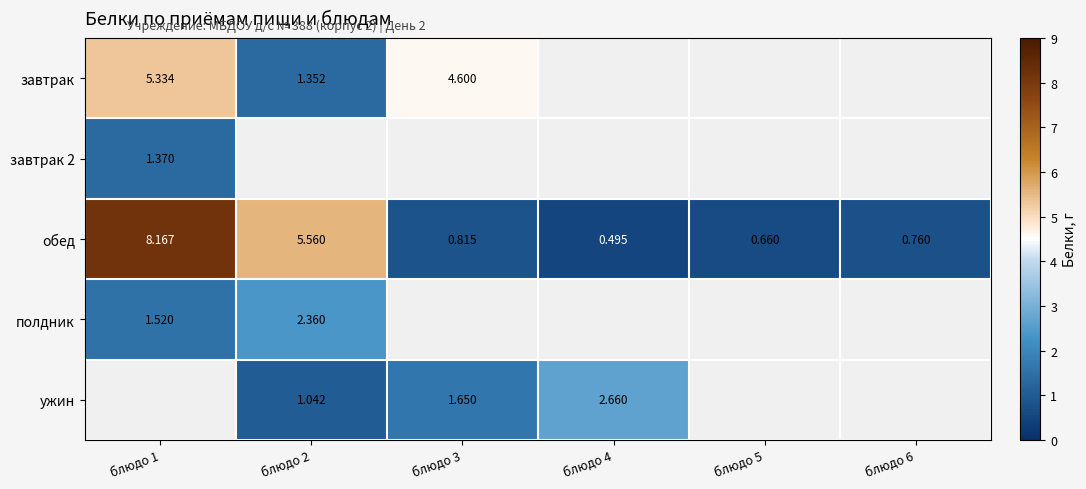

Which series changed the most between блюдо 3 and блюдо 4?

ужин